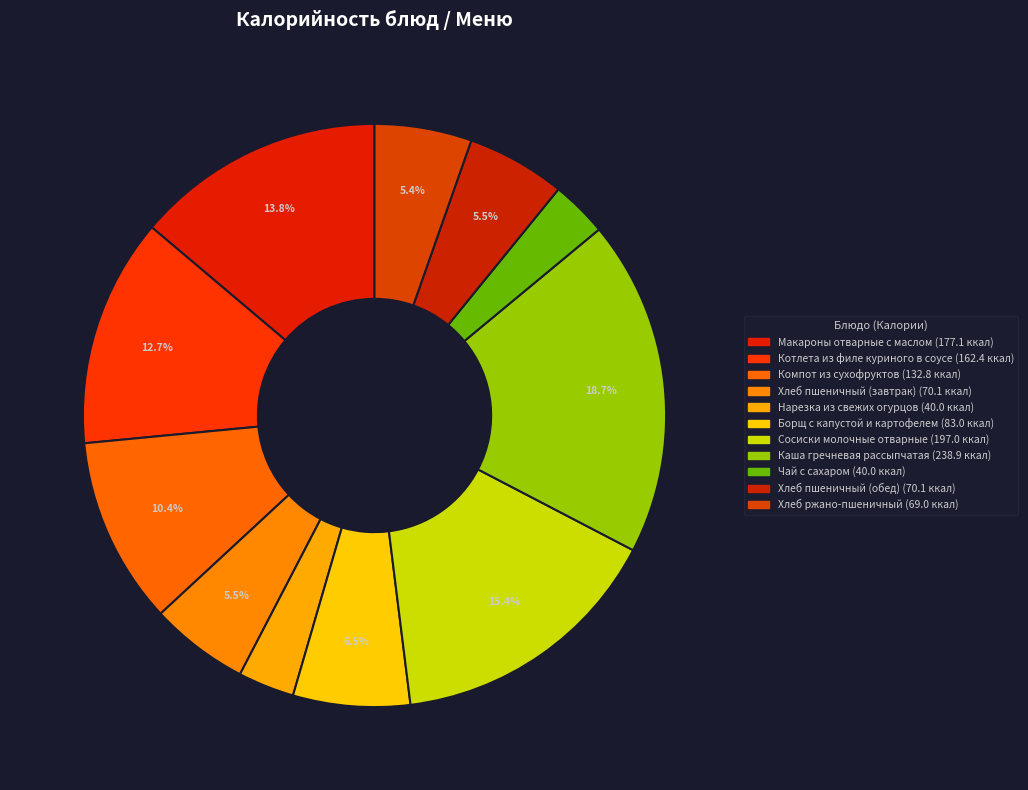

To the nearest percent, what percentage of the pie is Нарезка из свежих огурцов?

3%